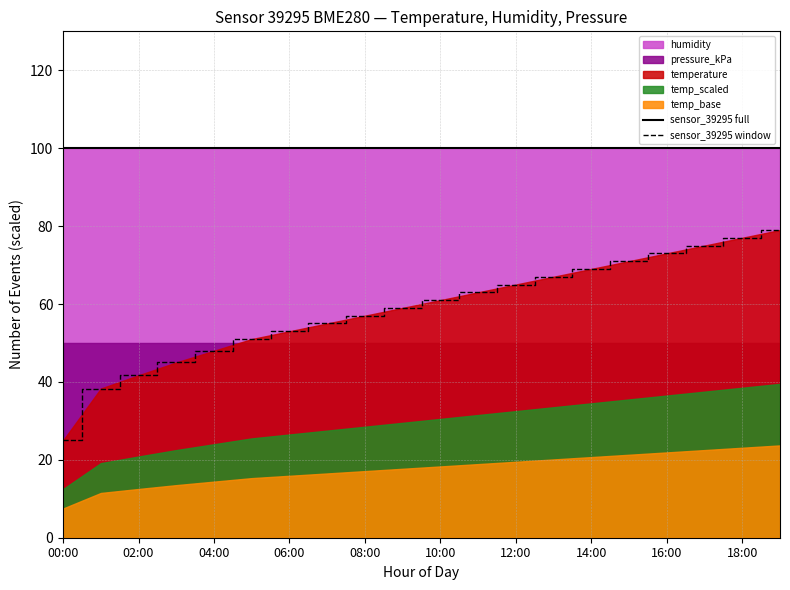

At how many categories does at least one series exceed 60?

20